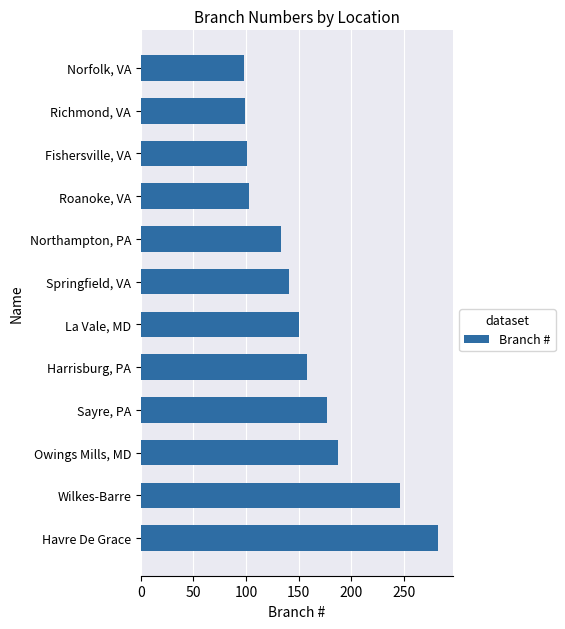

What is the difference between the maximum and minimum values?

184